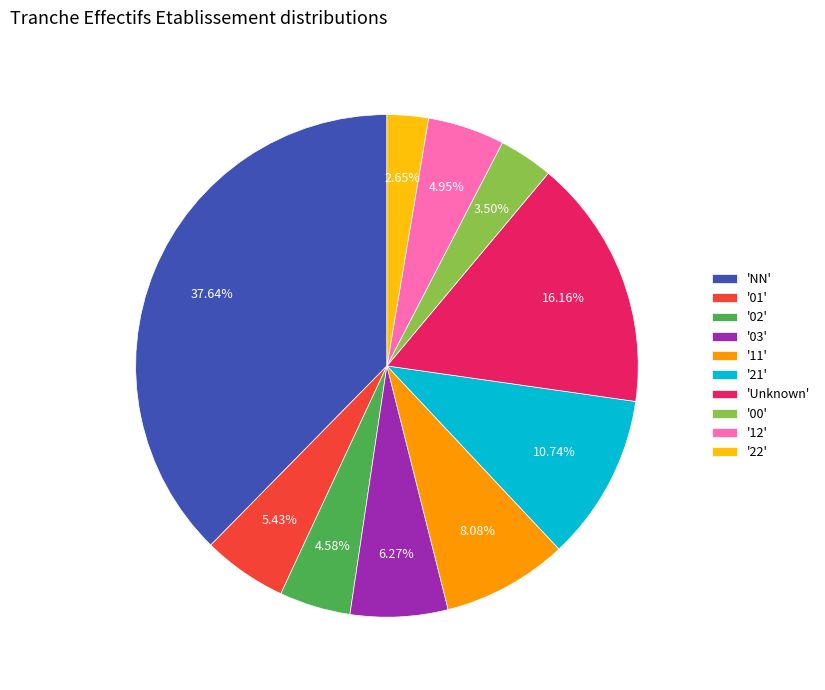

Is there any slice that represents more than half of the pie?

No